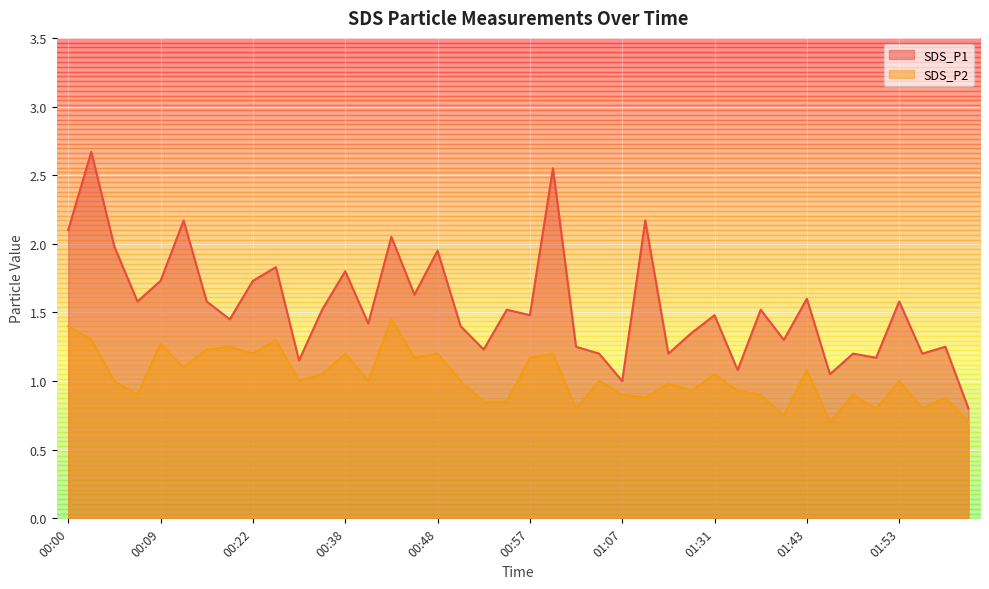

Which label corresponds to the smallest value in the chart?

01:46